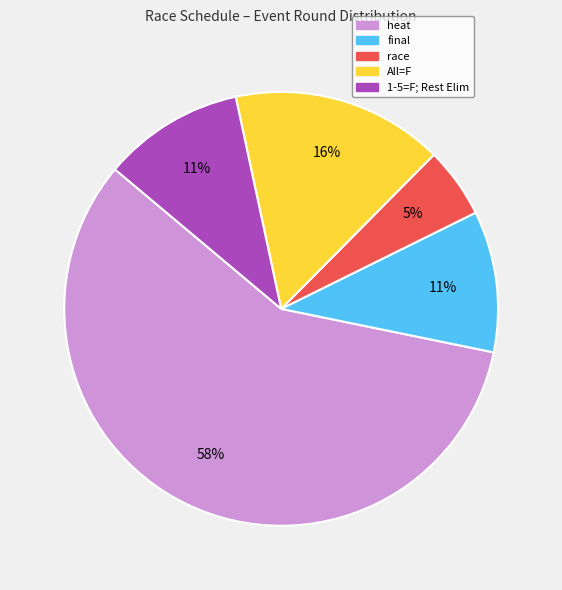

Which category has the biggest portion of the pie?

heat